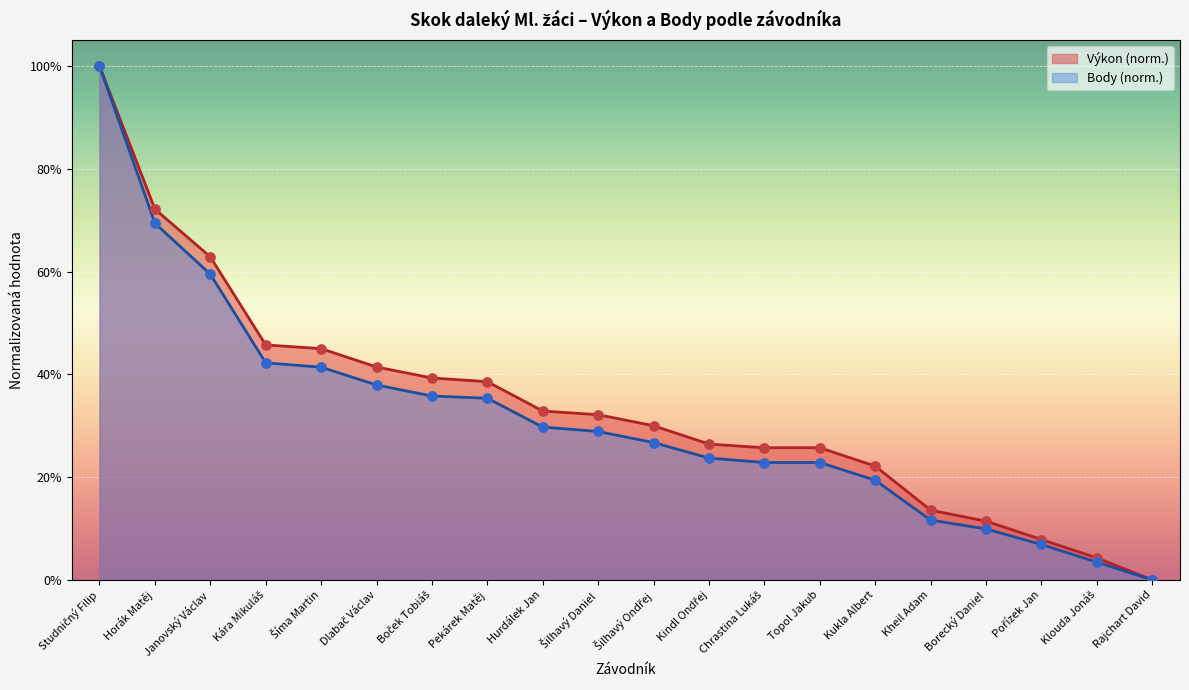

Which series has the widest spread of Y values?

Výkon